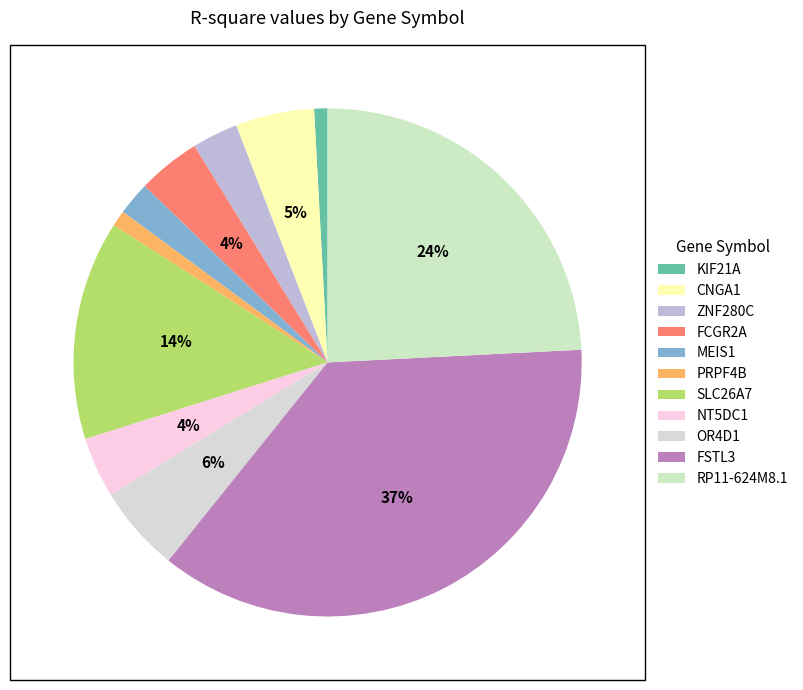

How many segments does this pie chart have?

11